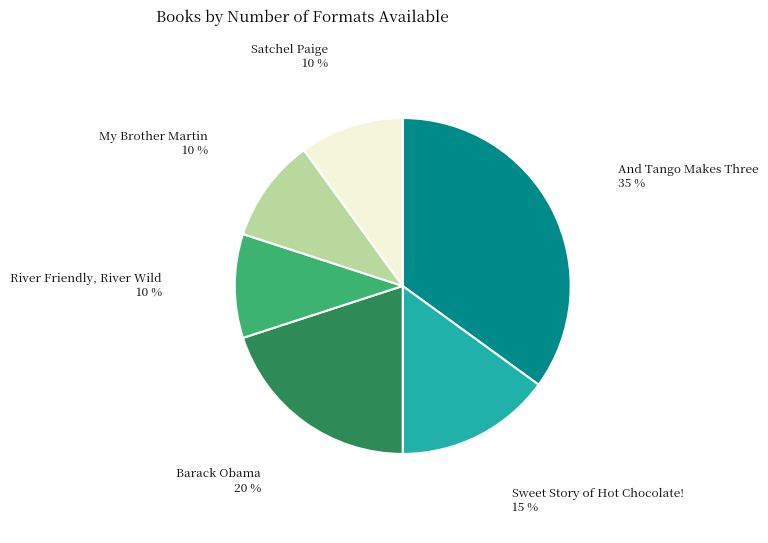

Is there any slice that represents more than half of the pie?

No